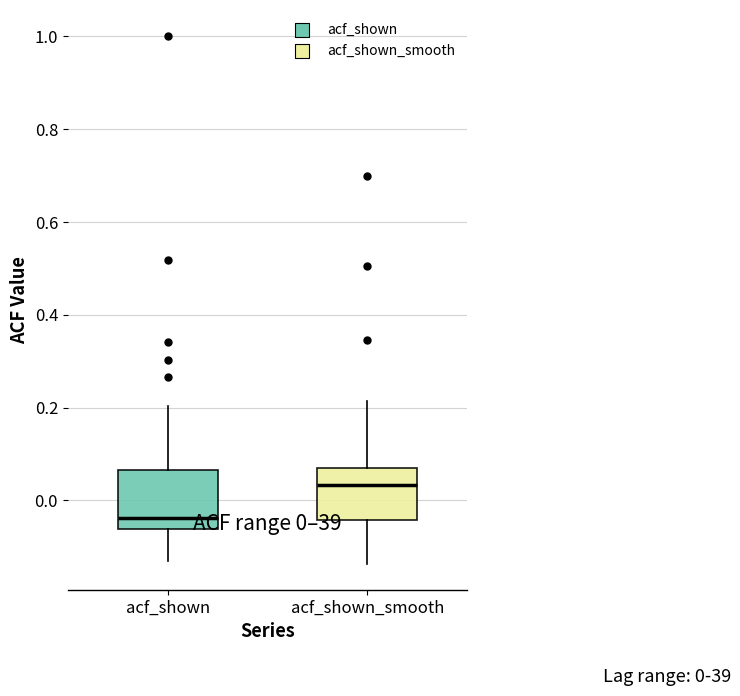

Which box has the highest median line?

acf_shown_smooth